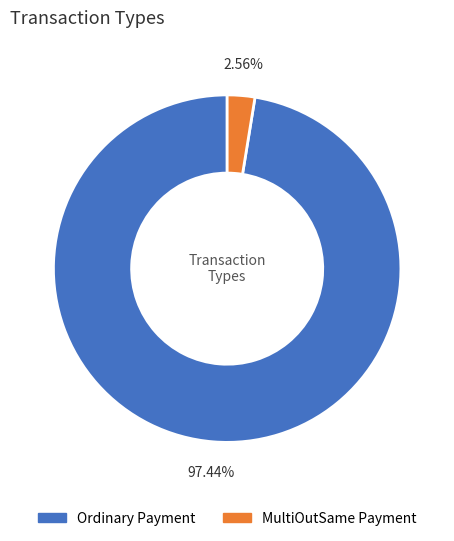

To the nearest percent, what percentage of the pie is Ordinary Payment?

97%